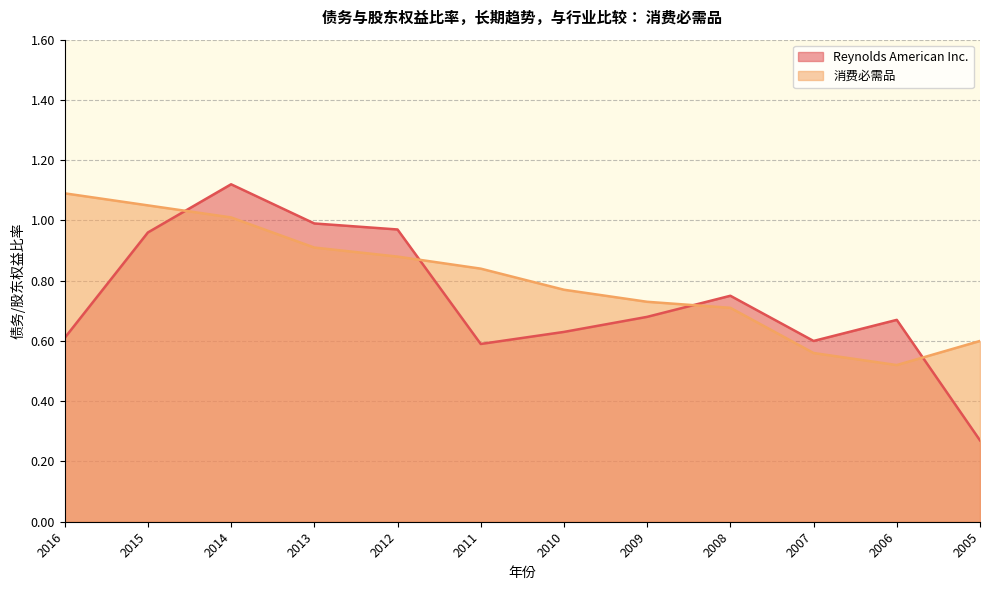

Between 2016 and 2014, which series saw the biggest shift?

Reynolds American Inc.